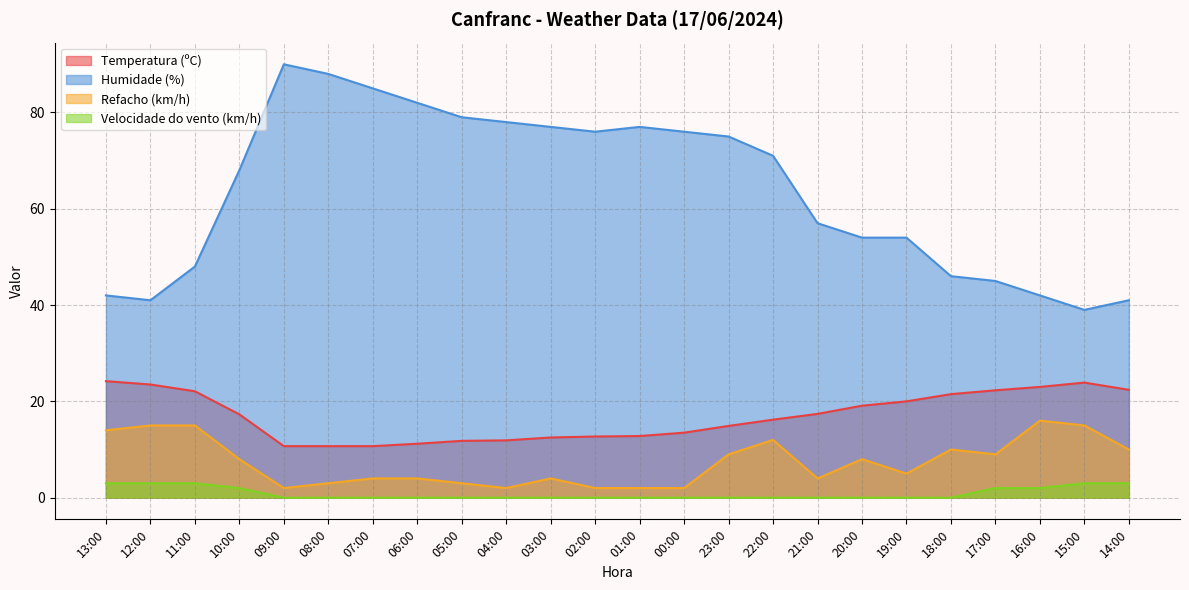

Which series has the largest range (max minus min)?

Humidade (%)